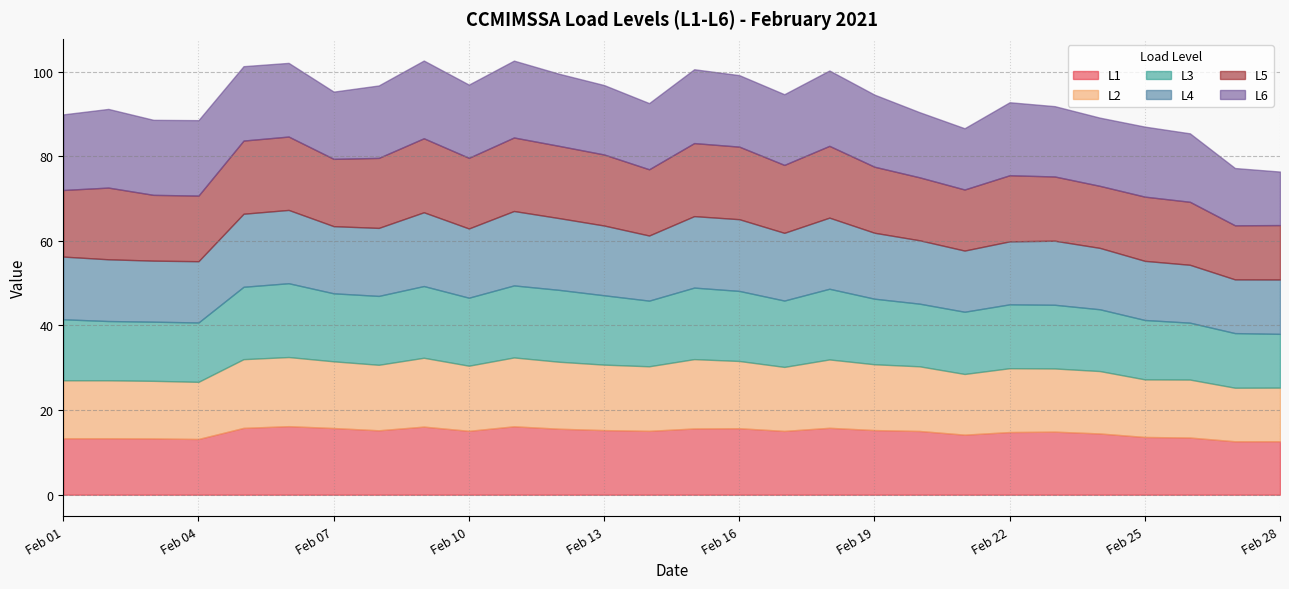

Read the L5 value at 2021-02-23.

15.2